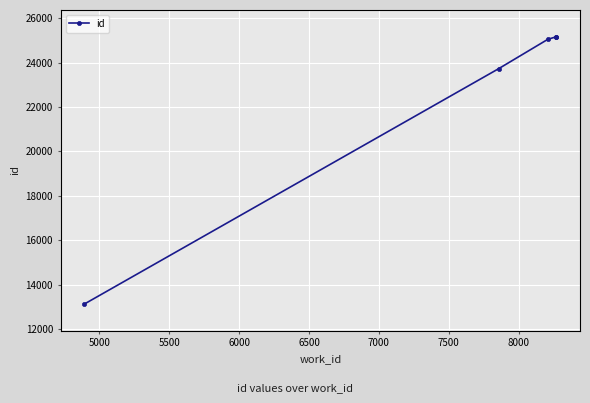

True or false: there are more than 1 points higher than both neighbors.

False